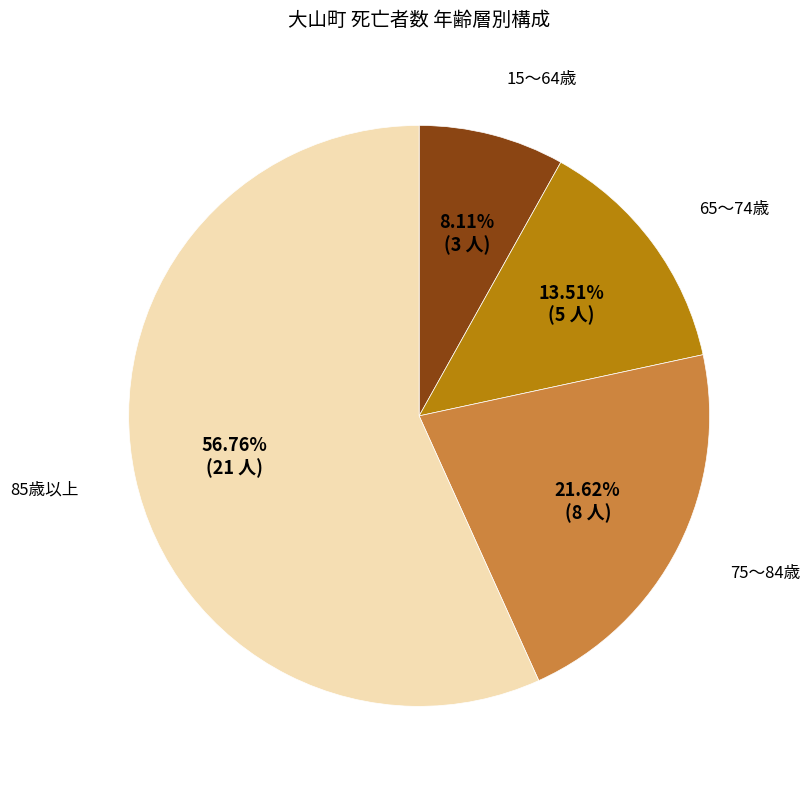

How many slices are in this pie chart?

4